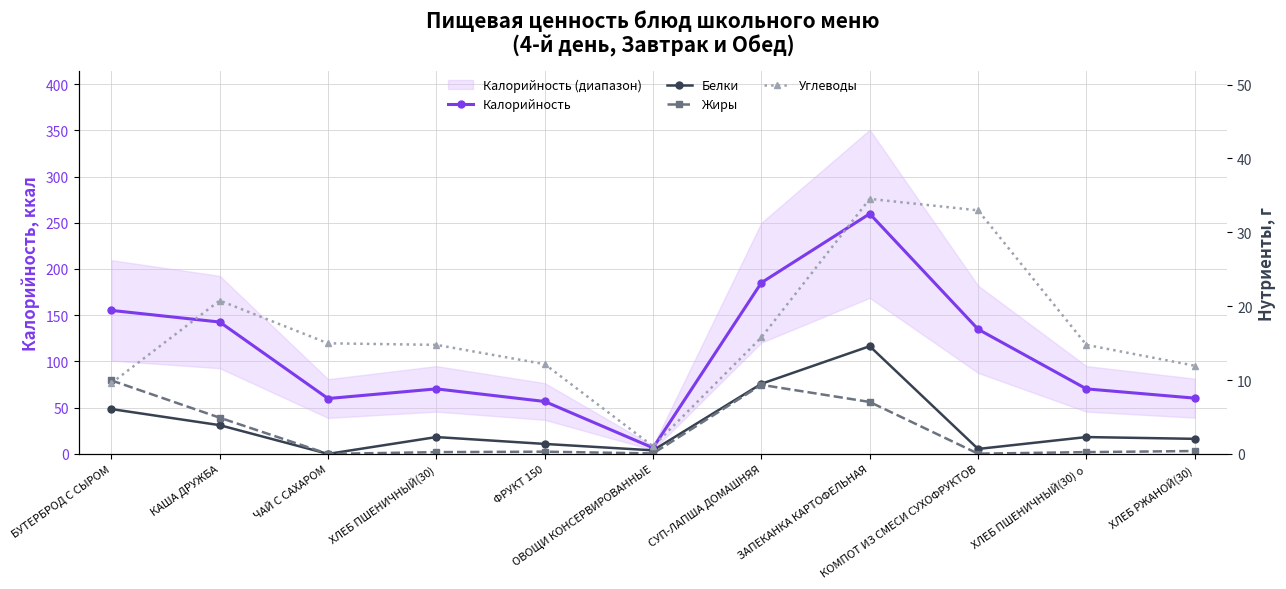

Reading right to left, extract all data points from this chart.

Калорийность: ХЛЕБ РЖАНОЙ(30)=60.3	ХЛЕБ ПШЕНИЧНЫЙ(30) о=70.3	КОМПОТ ИЗ СМЕСИ СУХОФРУКТОВ=134.8	ЗАПЕКАНКА КАРТОФЕЛЬНАЯ=259.7	СУП-ЛАПША ДОМАШНЯЯ=185.2	ОВОЩИ КОНСЕРВИРОВАННЫЕ=6.5	ФРУКТ 150=56.7	ХЛЕБ ПШЕНИЧНЫЙ(30)=70.3	ЧАЙ С САХАРОМ=59.9	КАША ДРУЖБА=142.6	БУТЕРБРОД С СЫРОМ=155.2
Белки: ХЛЕБ РЖАНОЙ(30)=2.0	ХЛЕБ ПШЕНИЧНЫЙ(30) о=2.3	КОМПОТ ИЗ СМЕСИ СУХОФРУКТОВ=0.7	ЗАПЕКАНКА КАРТОФЕЛЬНАЯ=14.6	СУП-ЛАПША ДОМАШНЯЯ=9.5	ОВОЩИ КОНСЕРВИРОВАННЫЕ=0.5	ФРУКТ 150=1.4	ХЛЕБ ПШЕНИЧНЫЙ(30)=2.3	ЧАЙ С САХАРОМ=0.0	КАША ДРУЖБА=3.9	БУТЕРБРОД С СЫРОМ=6.1
Жиры: ХЛЕБ РЖАНОЙ(30)=0.4	ХЛЕБ ПШЕНИЧНЫЙ(30) о=0.2	КОМПОТ ИЗ СМЕСИ СУХОФРУКТОВ=0.0	ЗАПЕКАНКА КАРТОФЕЛЬНАЯ=7.0	СУП-ЛАПША ДОМАШНЯЯ=9.3	ОВОЩИ КОНСЕРВИРОВАННЫЕ=0.1	ФРУКТ 150=0.3	ХЛЕБ ПШЕНИЧНЫЙ(30)=0.2	ЧАЙ С САХАРОМ=0.0	КАША ДРУЖБА=4.9	БУТЕРБРОД С СЫРОМ=9.9
Углеводы: ХЛЕБ РЖАНОЙ(30)=11.9	ХЛЕБ ПШЕНИЧНЫЙ(30) о=14.8	КОМПОТ ИЗ СМЕСИ СУХОФРУКТОВ=33.0	ЗАПЕКАНКА КАРТОФЕЛЬНАЯ=34.5	СУП-ЛАПША ДОМАШНЯЯ=15.8	ОВОЩИ КОНСЕРВИРОВАННЫЕ=1.0	ФРУКТ 150=12.2	ХЛЕБ ПШЕНИЧНЫЙ(30)=14.8	ЧАЙ С САХАРОМ=15.0	КАША ДРУЖБА=20.8	БУТЕРБРОД С СЫРОМ=9.6